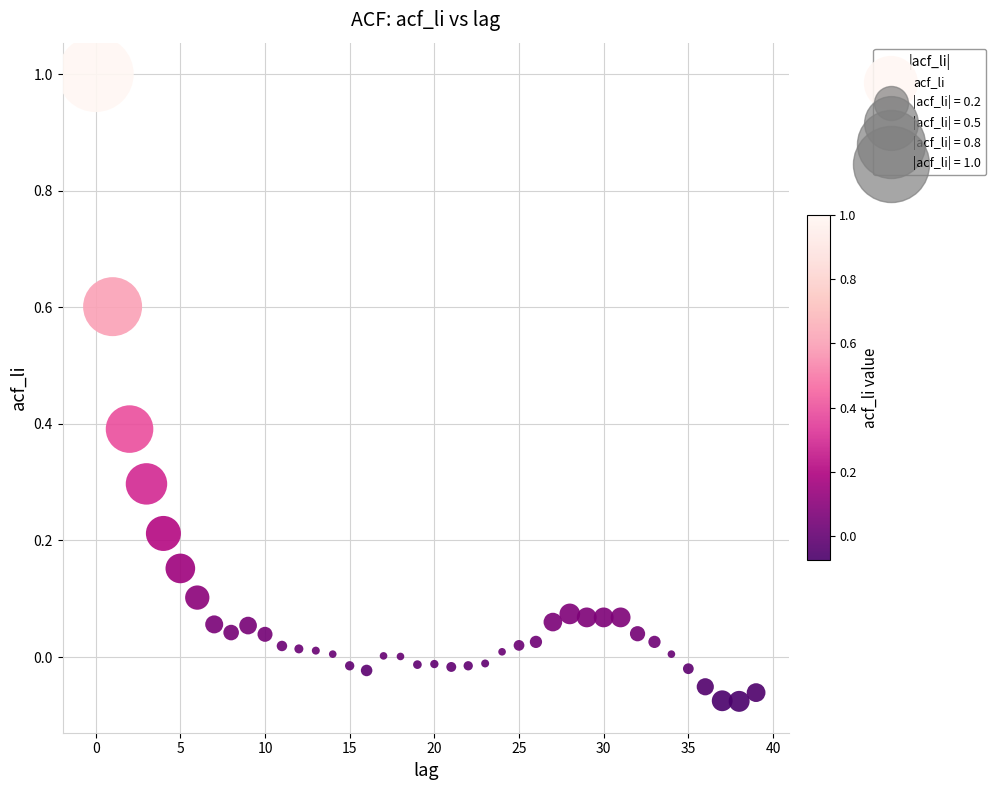

What is the range of Y values (max minus min)?

1.1